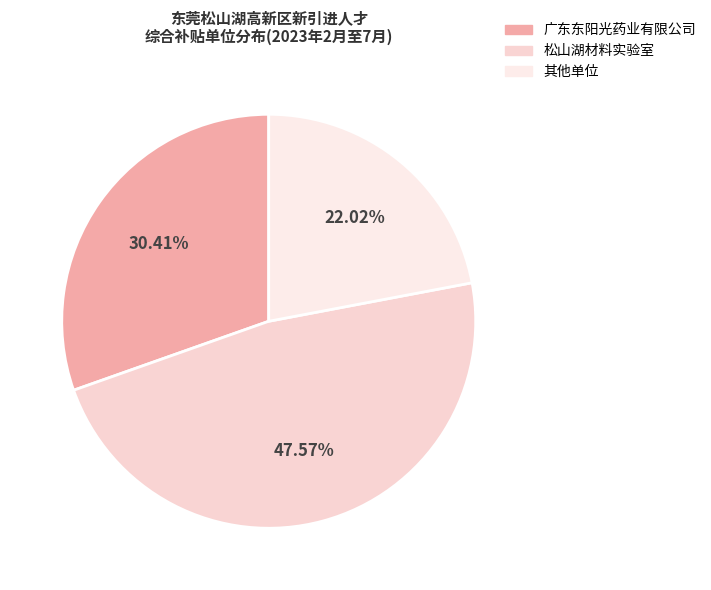

How many slices are in this pie chart?

3